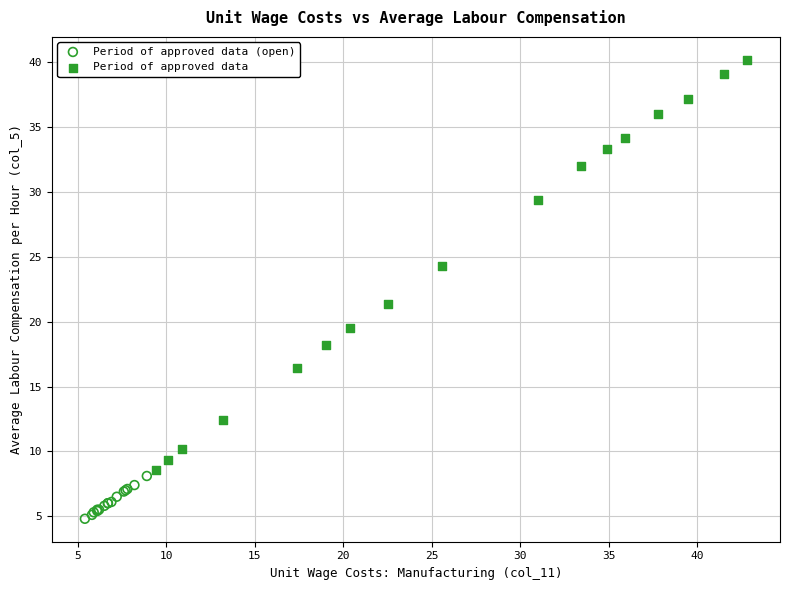

Which series contains the lowest Y value?

Period of approved data (open)